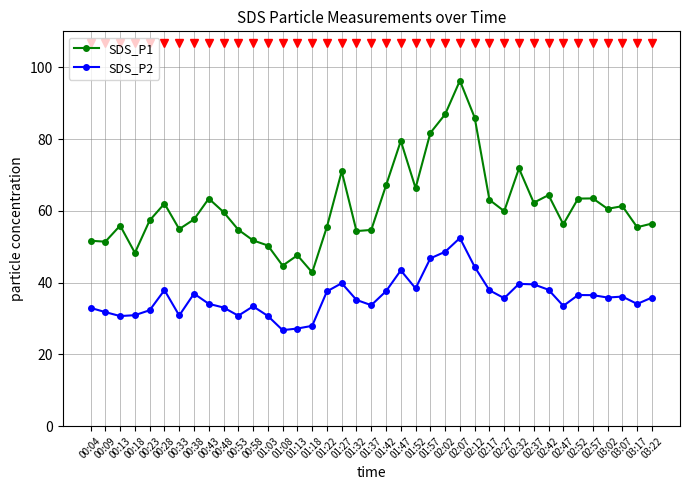

What is the difference between the SDS_P1 values at 03:22 and 03:02?

4.1